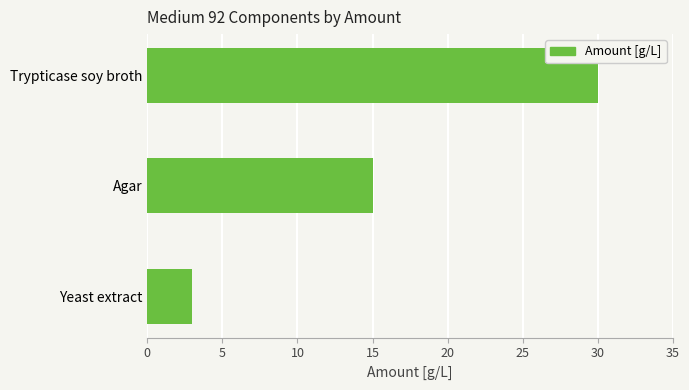

Rank the categories by value from lowest to highest.

Yeast extract, Agar, Trypticase soy broth